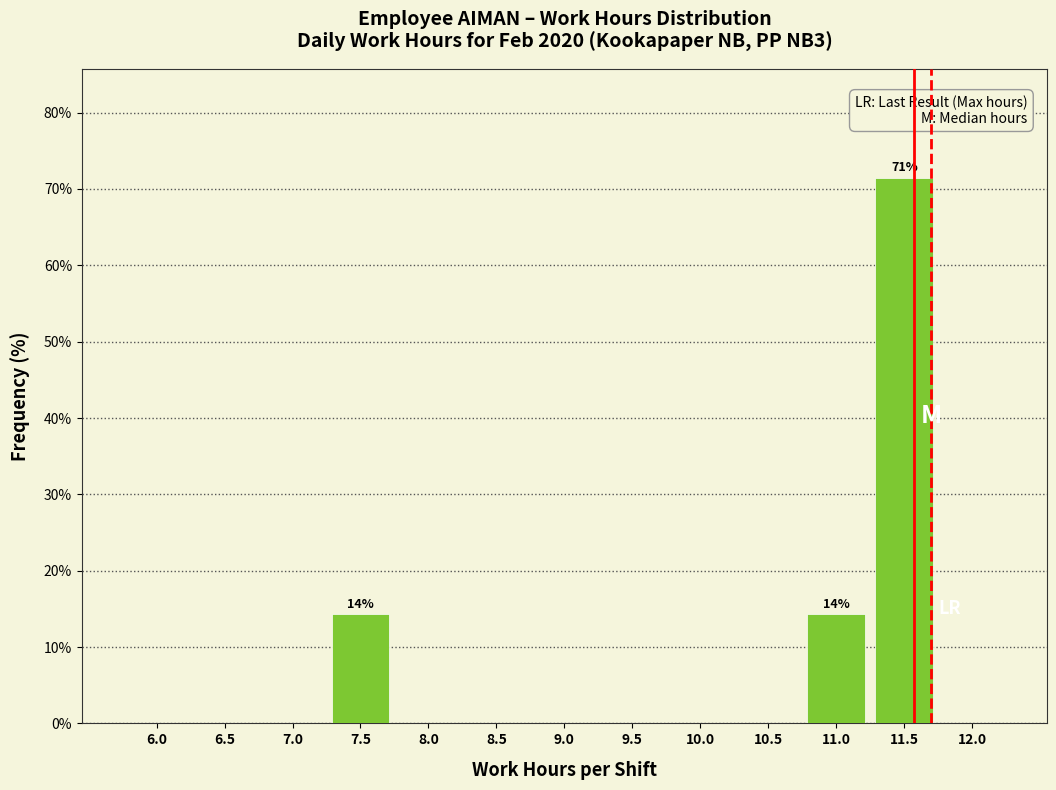

Reading right to left, what are all the values shown in this chart?

12.0=0.0	11.5=71.4	11.0=14.3	10.5=0.0	10.0=0.0	9.5=0.0	9.0=0.0	8.5=0.0	8.0=0.0	7.5=14.3	7.0=0.0	6.5=0.0	6.0=0.0